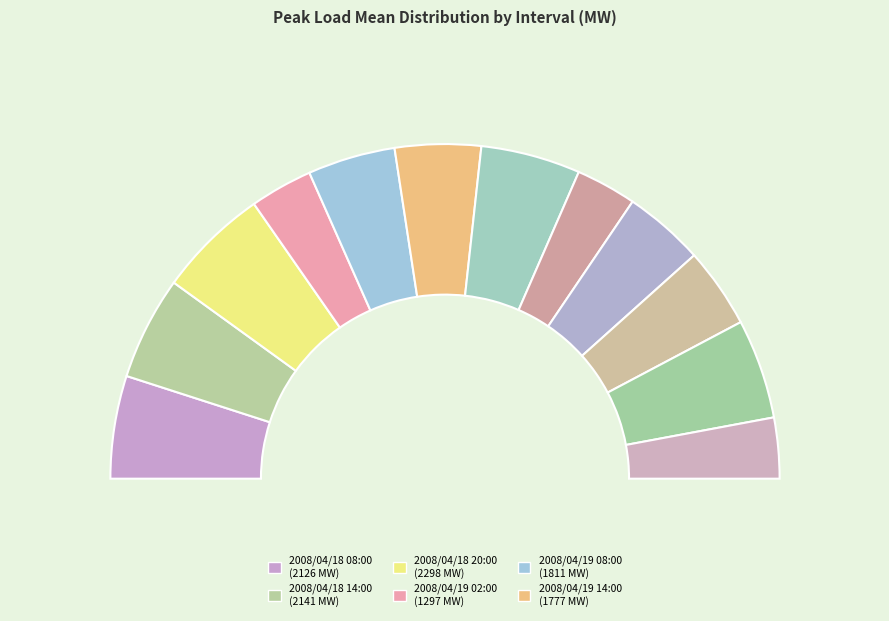

To the nearest percent, what is the difference between the largest and smallest slice percentages?

5%